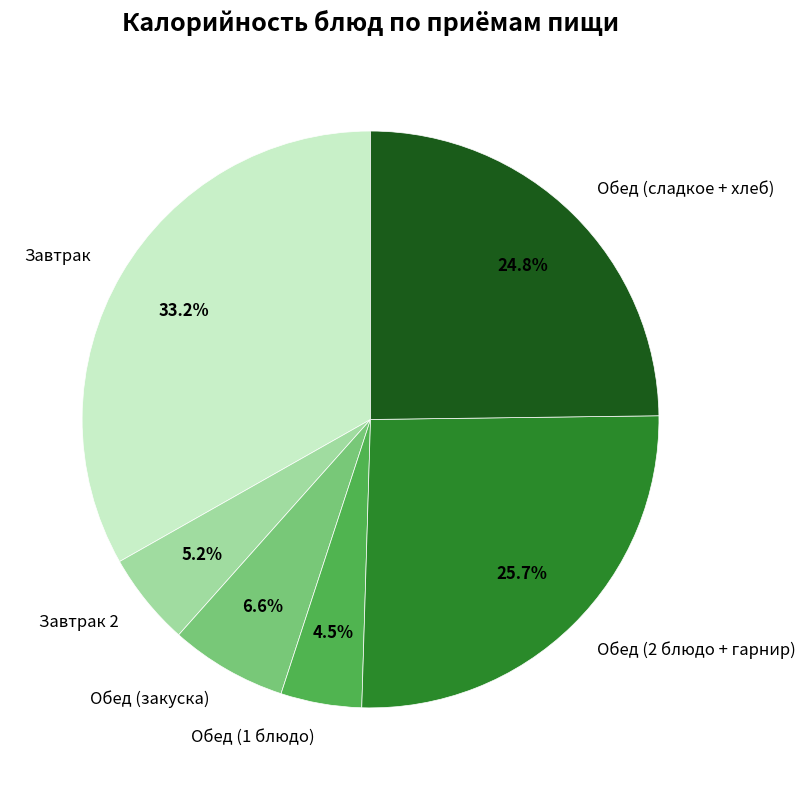

Combined, do Завтрак 2 and Обед (сладкое + хлеб) account for over 50%?

No